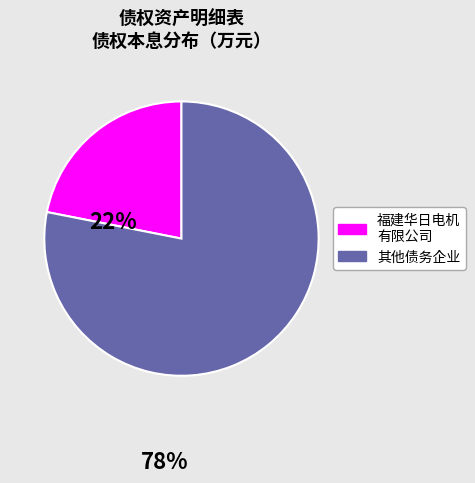

Does any single category account for the majority?

Yes